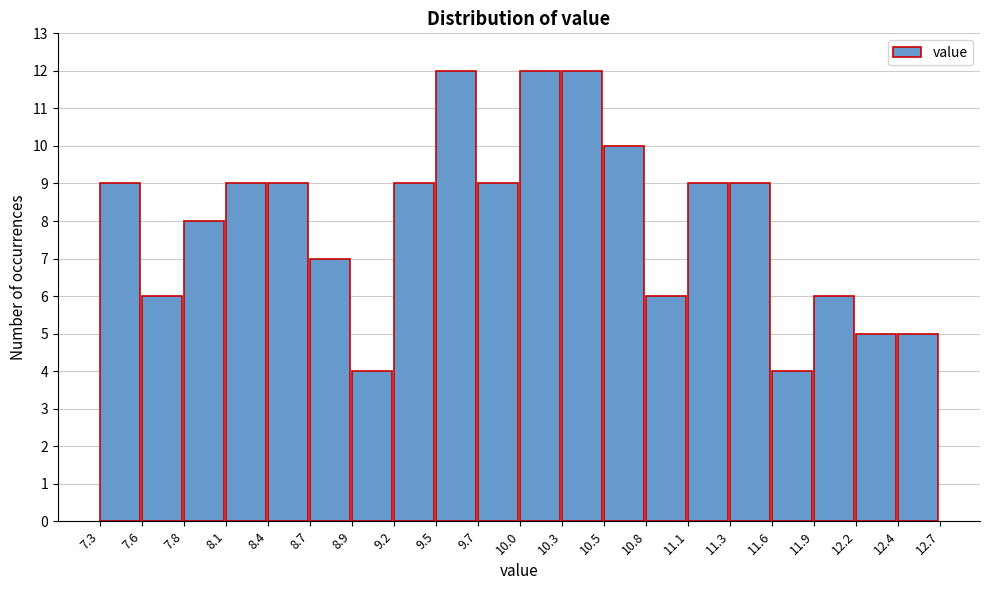

Reading left to right, list every bar in this chart as the range it spans on the x-axis followed by its height. The values are not printed on the chart, so give them approximately, as read against the axis.

7.3 to 7.6: 9
7.6 to 7.8: 6
7.8 to 8.1: 8
8.1 to 8.4: 9
8.4 to 8.7: 9
8.7 to 8.9: 7
8.9 to 9.2: 4
9.2 to 9.5: 9
9.5 to 9.7: 12
9.7 to 10.0: 9
10.0 to 10.3: 12
10.3 to 10.5: 12
10.5 to 10.8: 10
10.8 to 11.1: 6
11.1 to 11.3: 9
11.3 to 11.6: 9
11.6 to 11.9: 4
11.9 to 12.2: 6
12.2 to 12.4: 5
12.4 to 12.7: 5